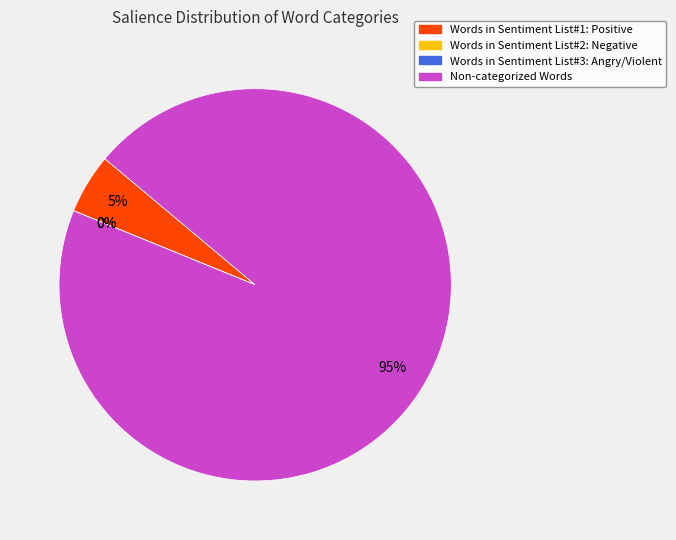

Rank the categories by value from highest to lowest.

Non-categorized Words, Words in Sentiment List#1: Positive, Words in Sentiment List#2: Negative, Words in Sentiment List#3: Angry/Violent